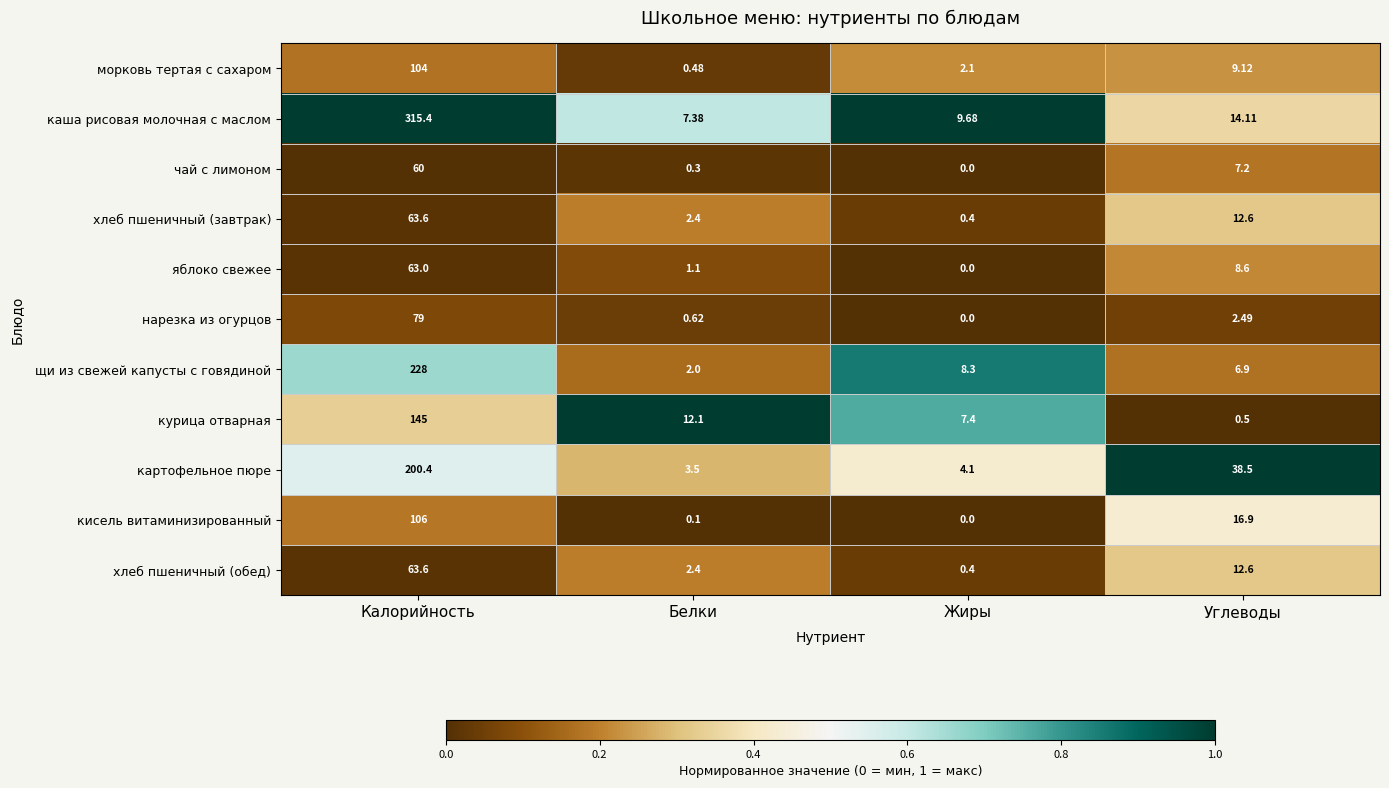

Where does the хлеб пшеничный (обед) series first go above 12?

Калорийность